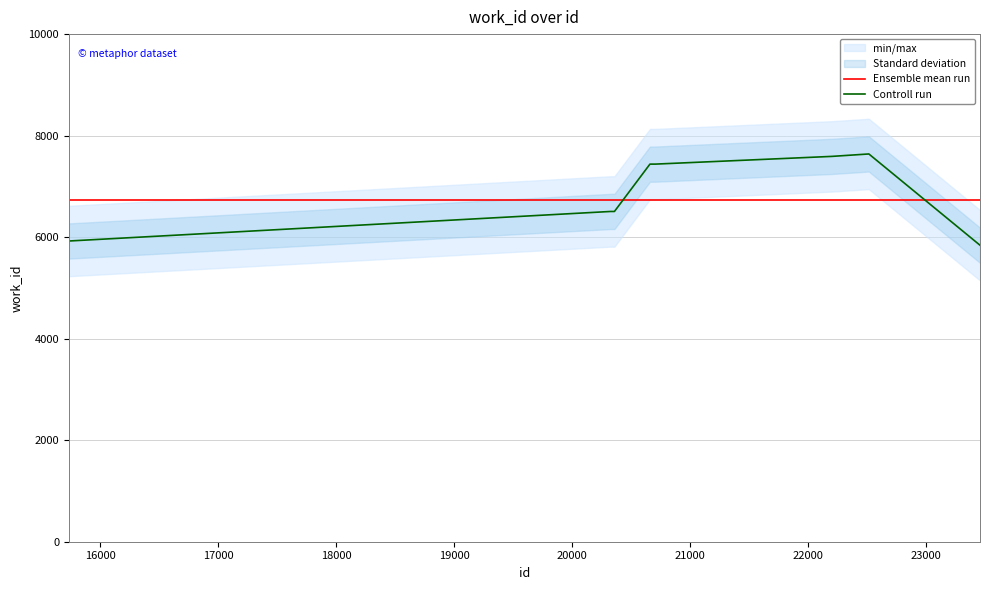

What is the value of the Controll run point at the 9th from the left?

7639